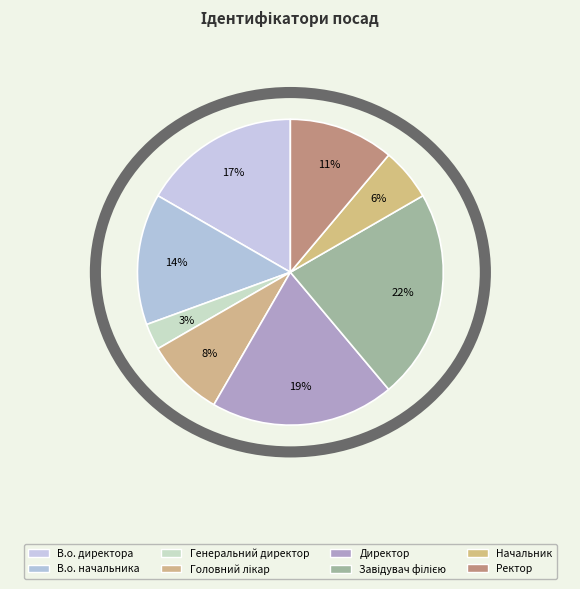

True or false: Головний лікар accounts for 19% of the total.

False